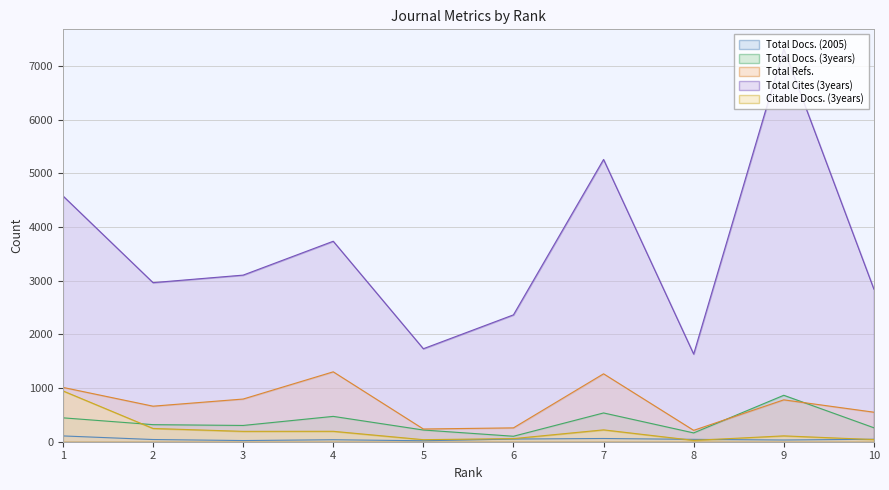

True or false: Total Docs. (2005) has a value of 50 at 6.

True